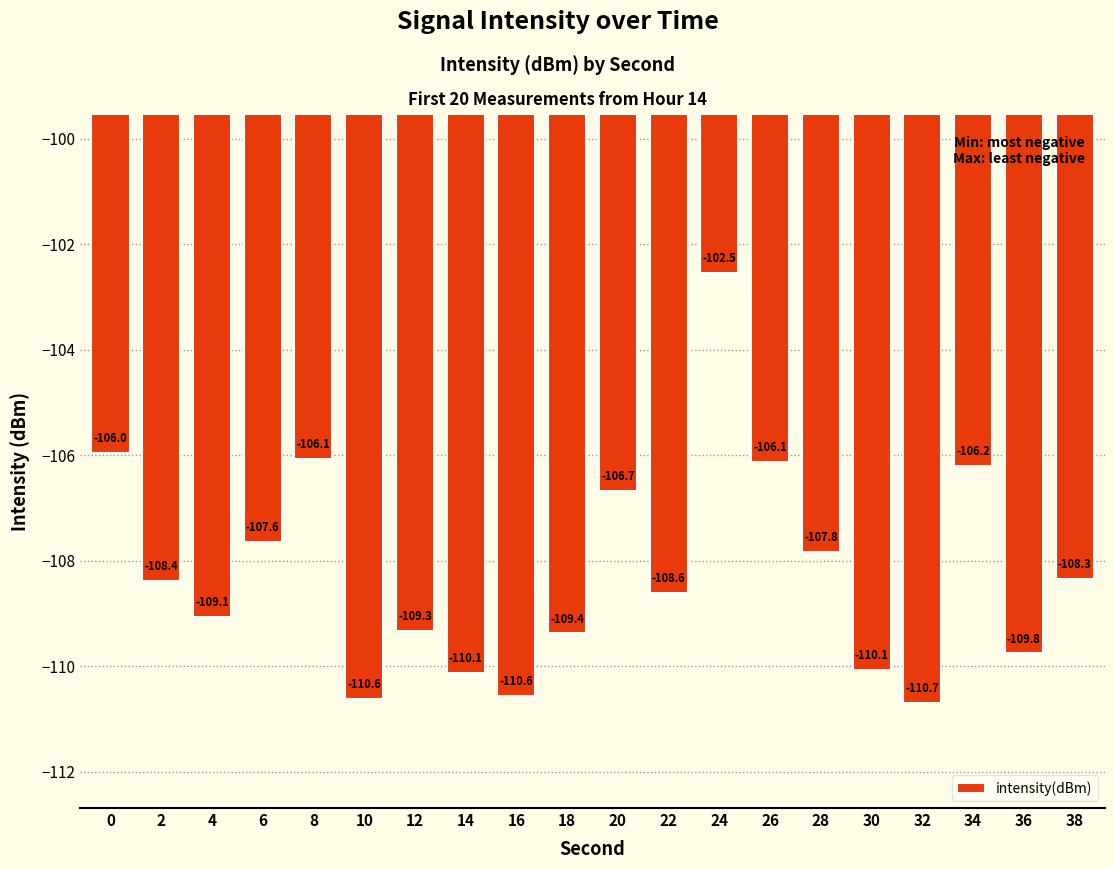

The value at 18 is -69.7. True or false?

False